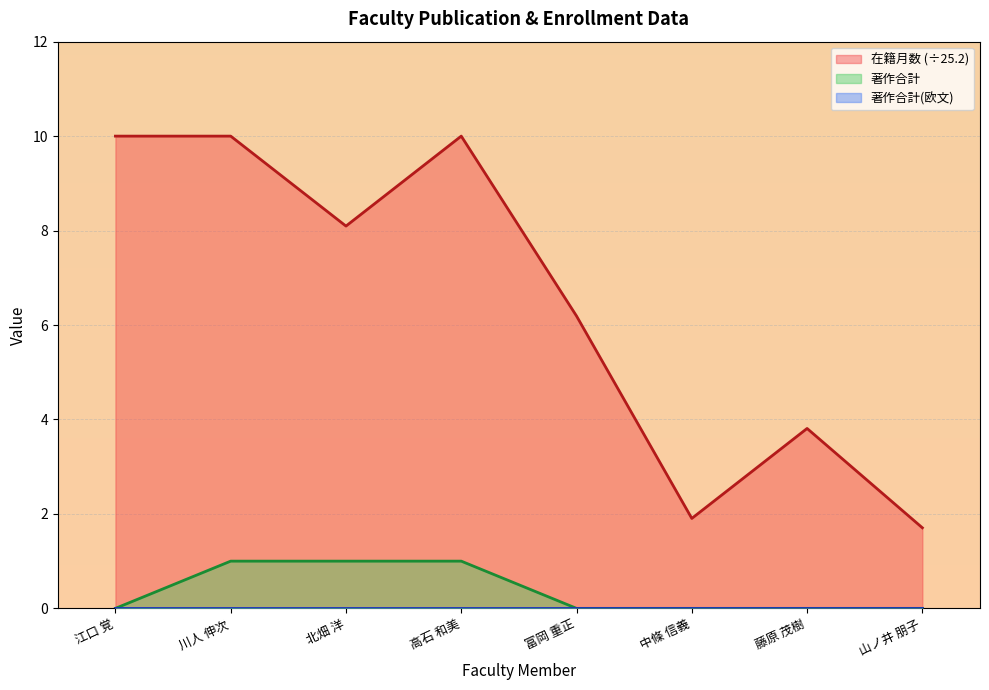

What is the difference between the maximum and minimum values in the 在籍月数 series?

8.3